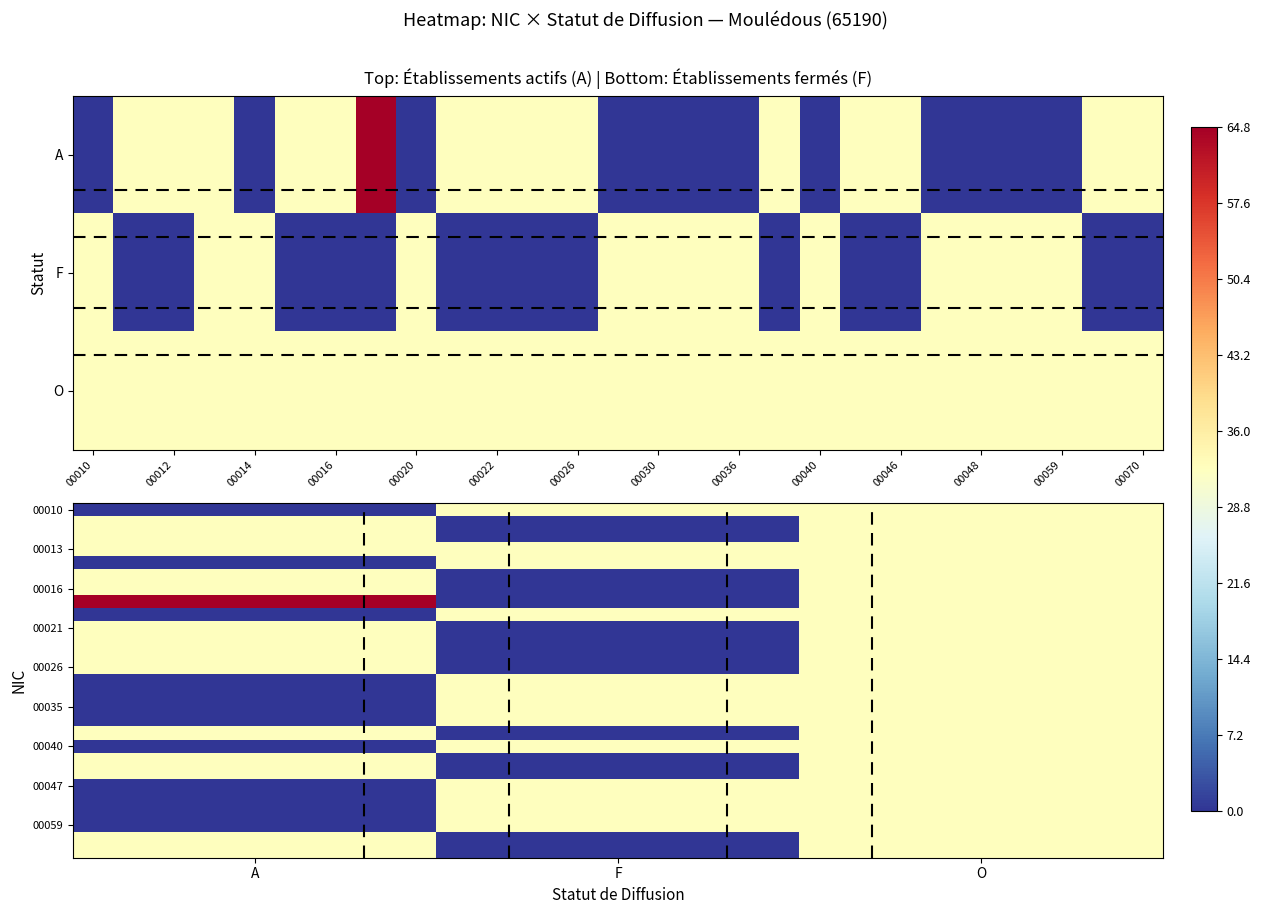

What is the difference between the highest and lowest values at F?

32.4